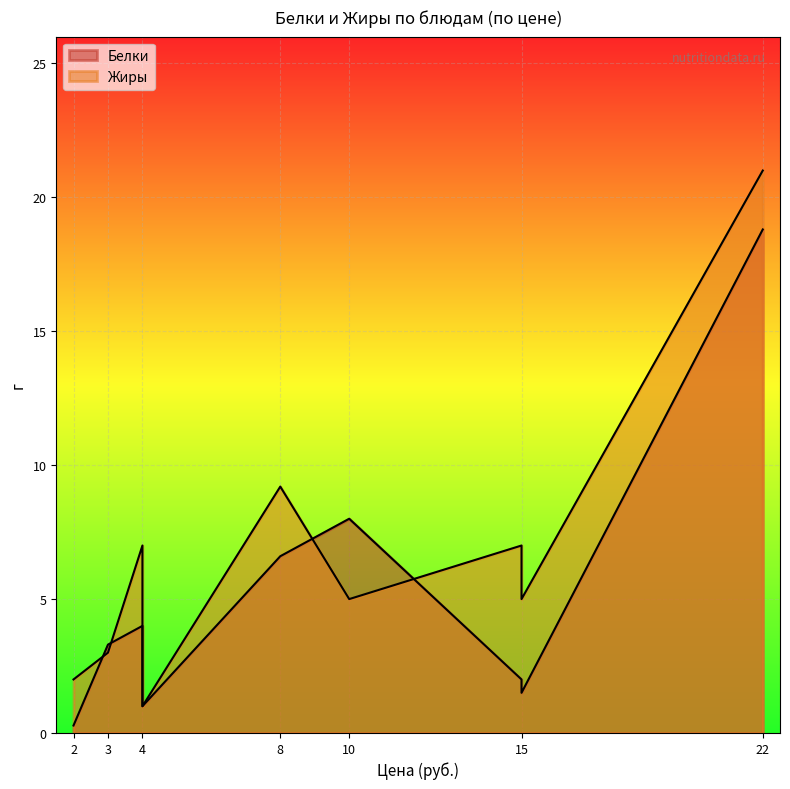

How many lines are shown in the chart?

2